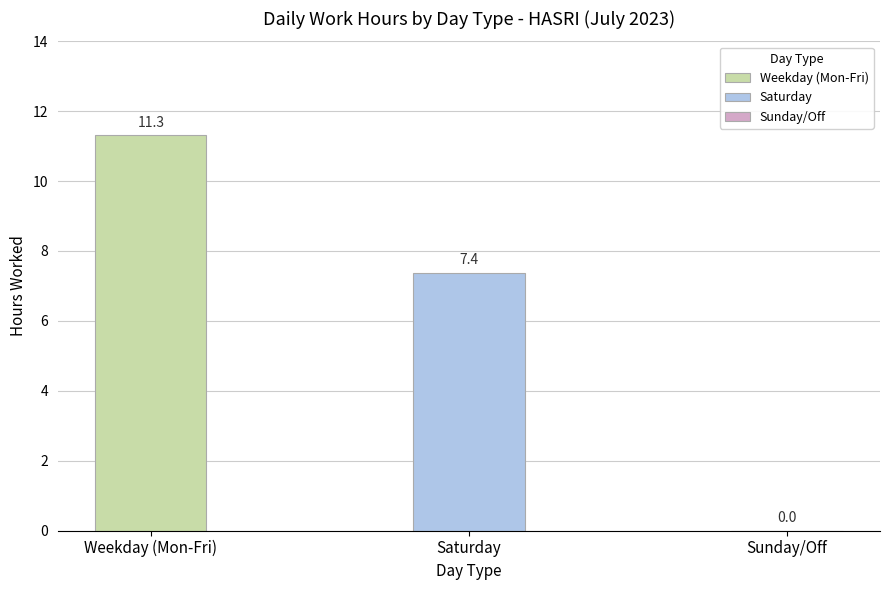

Where is the data nearest to the value 6?

1